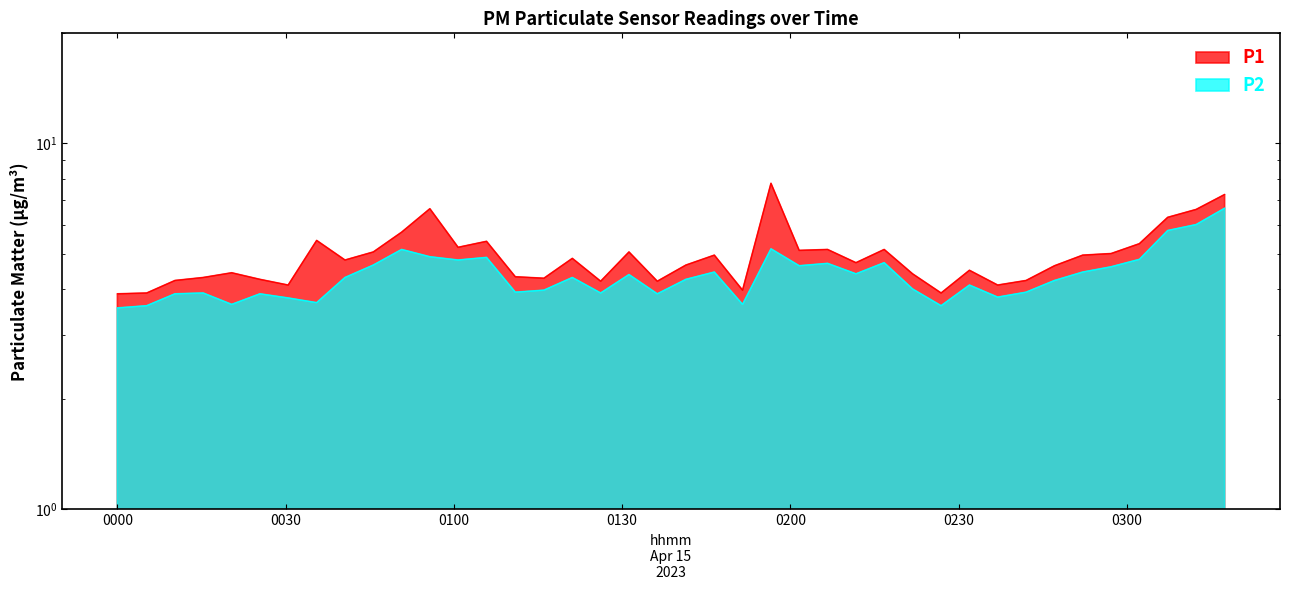

In P1, how many points are higher than both neighbors (excluding endpoints)?

11